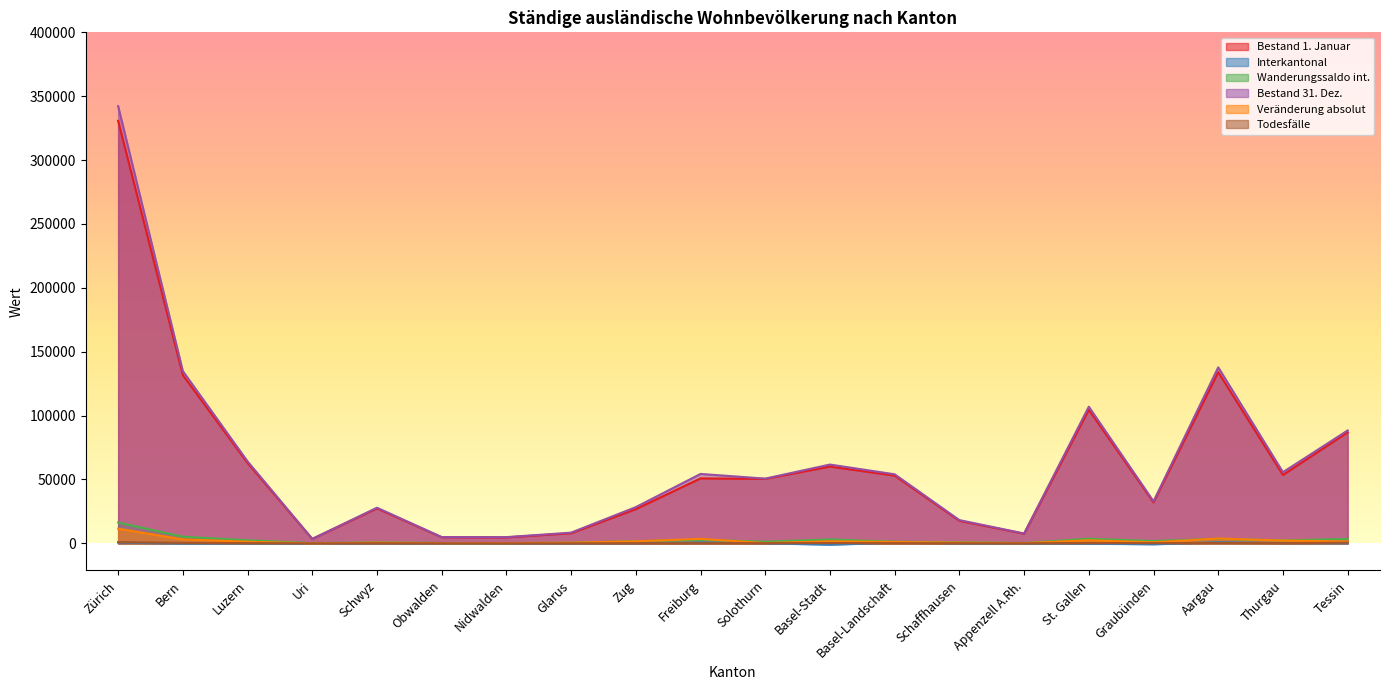

How many values in Interkantonal are above zero?

12